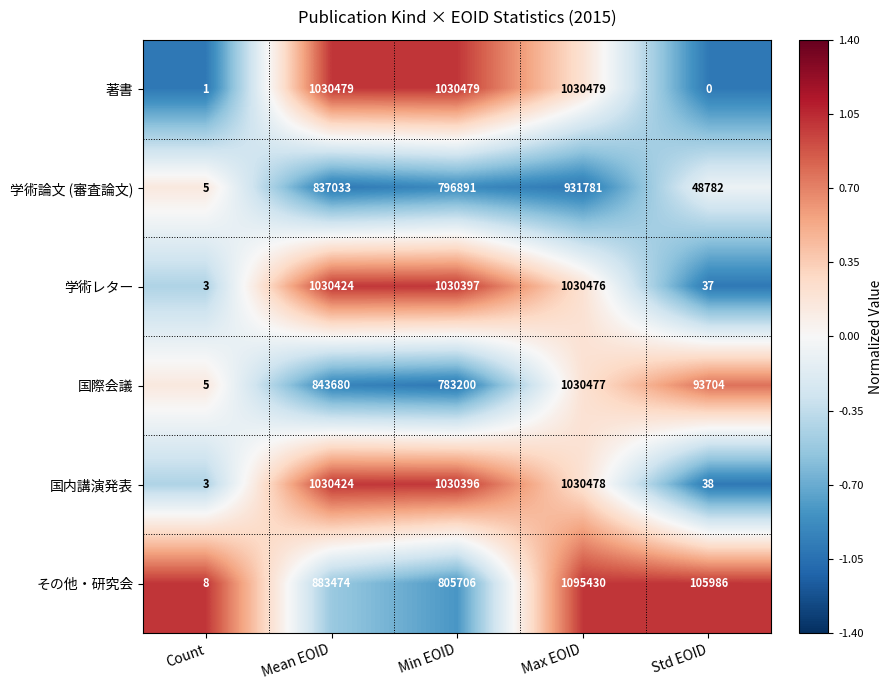

Rank the categories by 国内講演発表 value from highest to lowest.

Max EOID, Mean EOID, Min EOID, Std EOID, Count